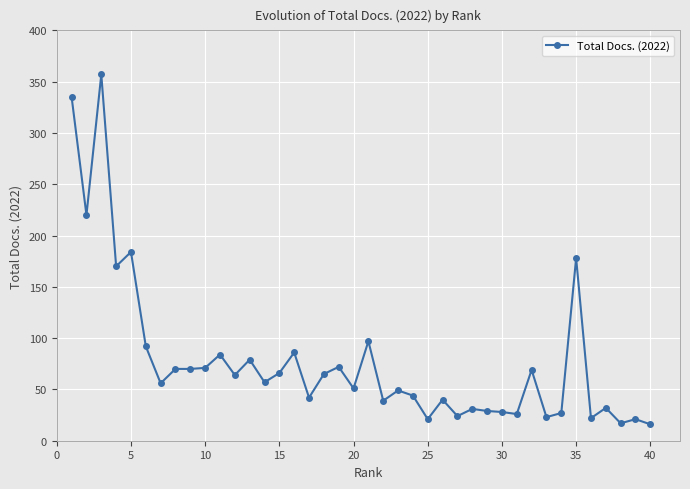

What is the difference between the second highest and second lowest values?

318